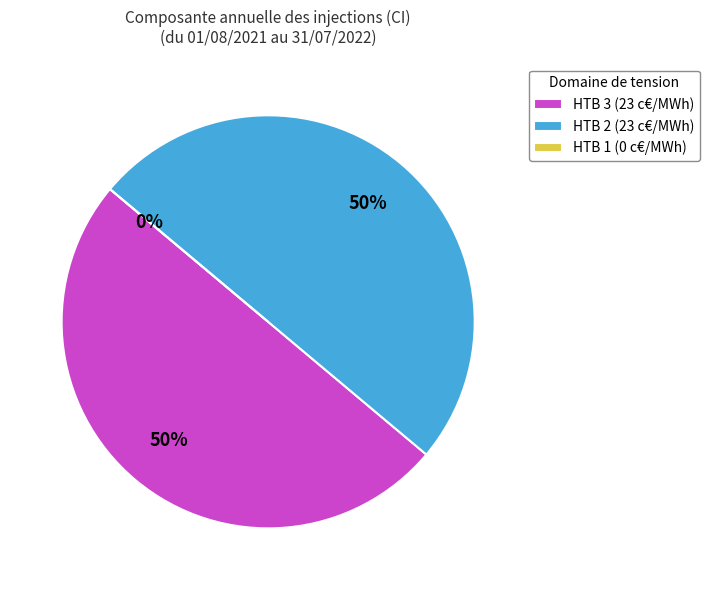

Is there a majority slice in this chart?

No